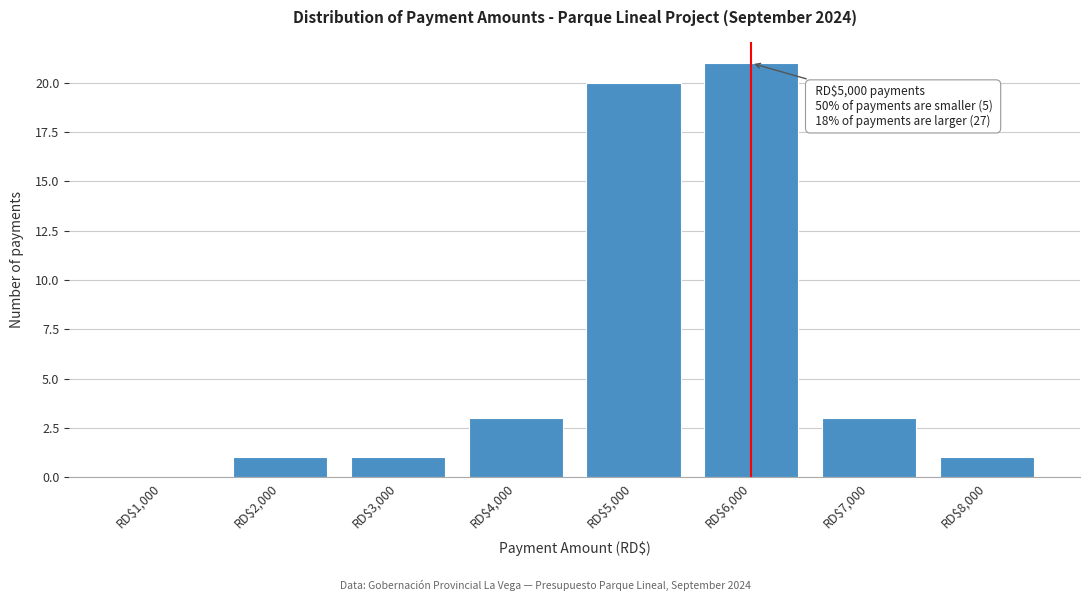

What is the greatest value displayed?

21